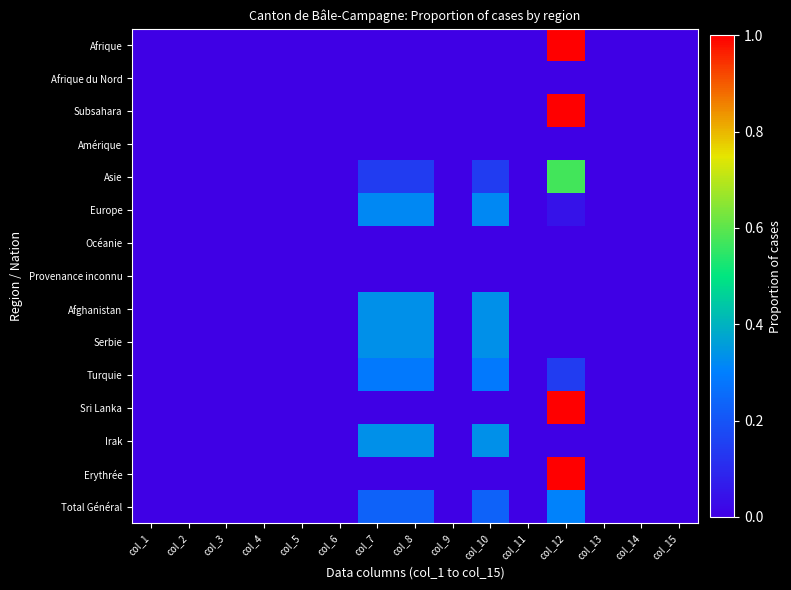

Which series has the largest range (max minus min)?

Afrique